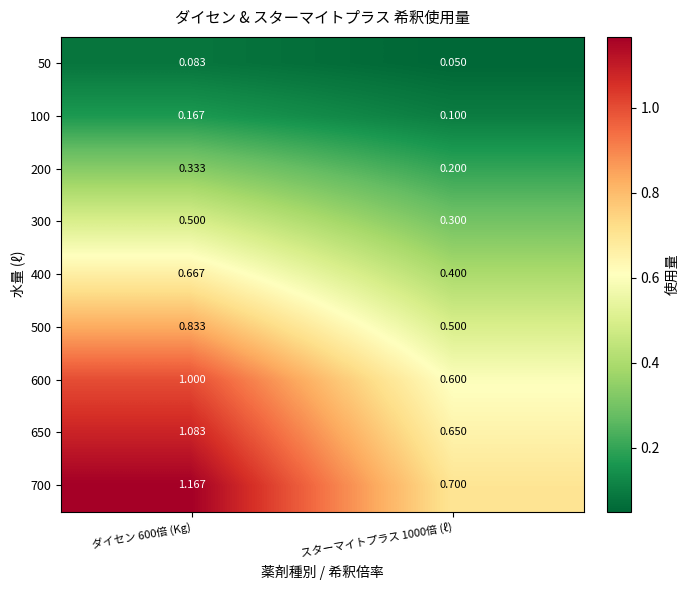

Is the value of 200 at スターマイトプラス 1000倍 (ℓ) greater than the value of 650 at スターマイトプラス 1000倍 (ℓ)?

No